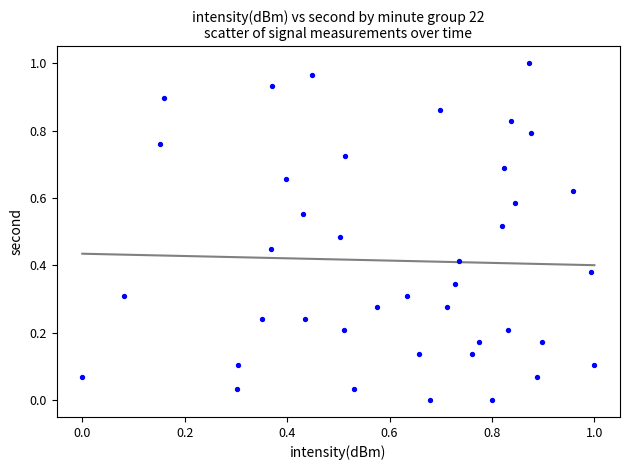

Count the number of points in this scatter plot.

40